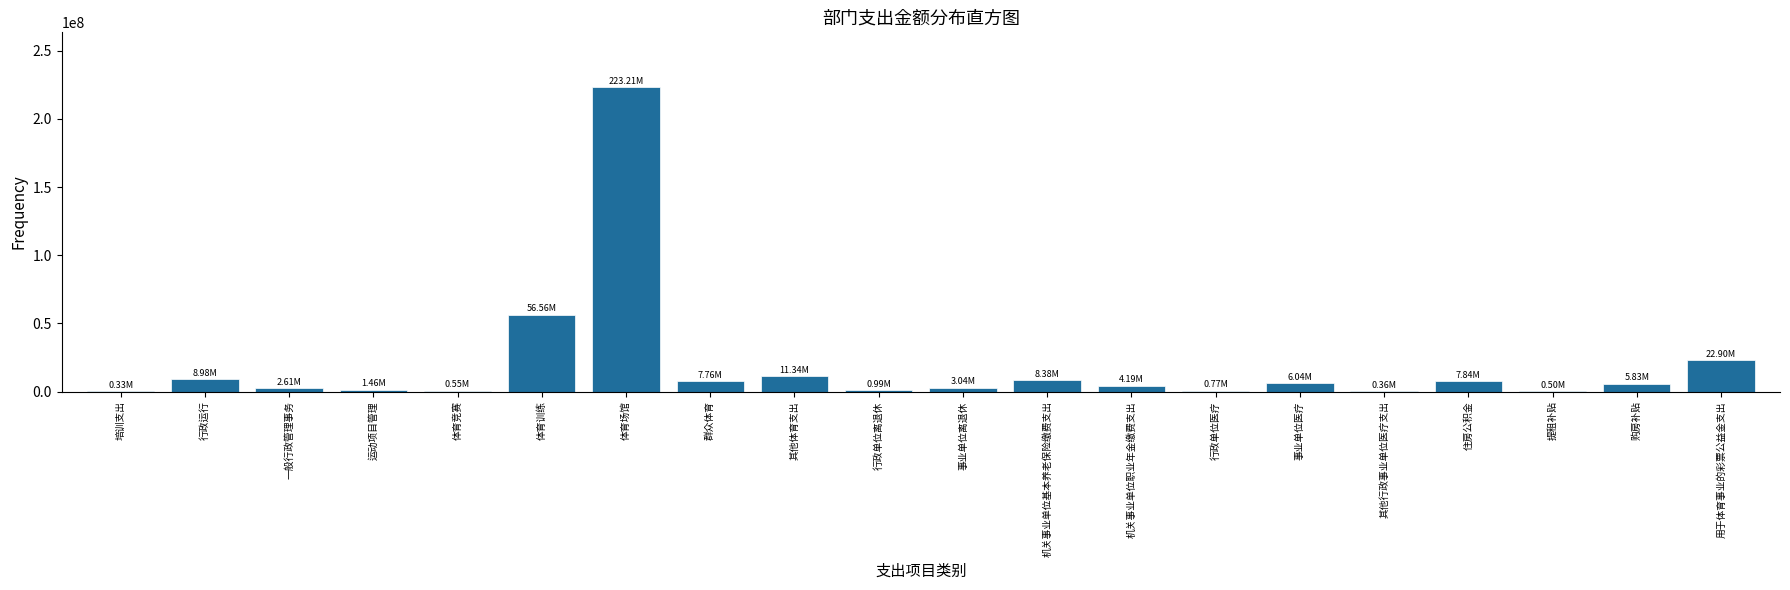

Which has a higher value, 体育训练 or 机关事业单位职业年金缴费支出?

体育训练